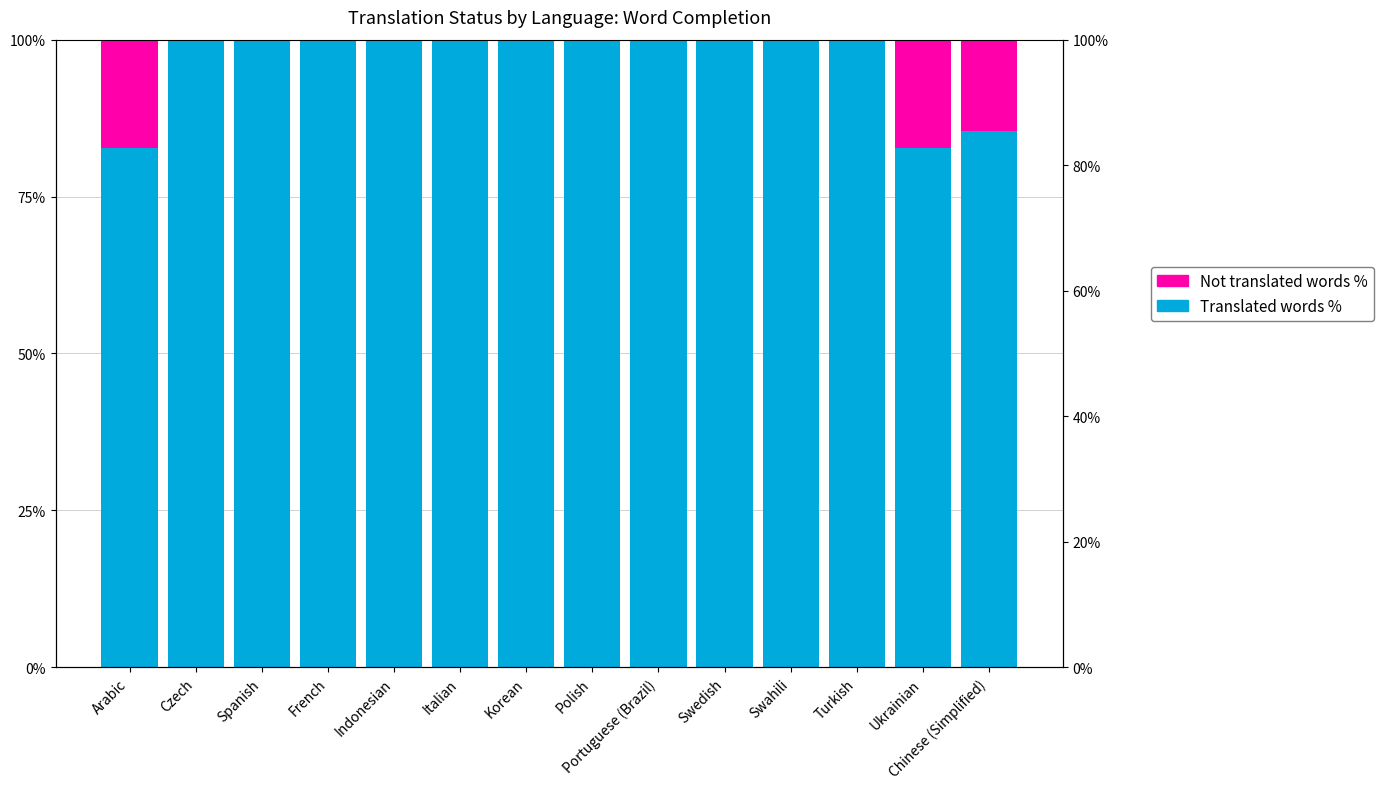

What is the sum of all Translated words % values?

1350.9